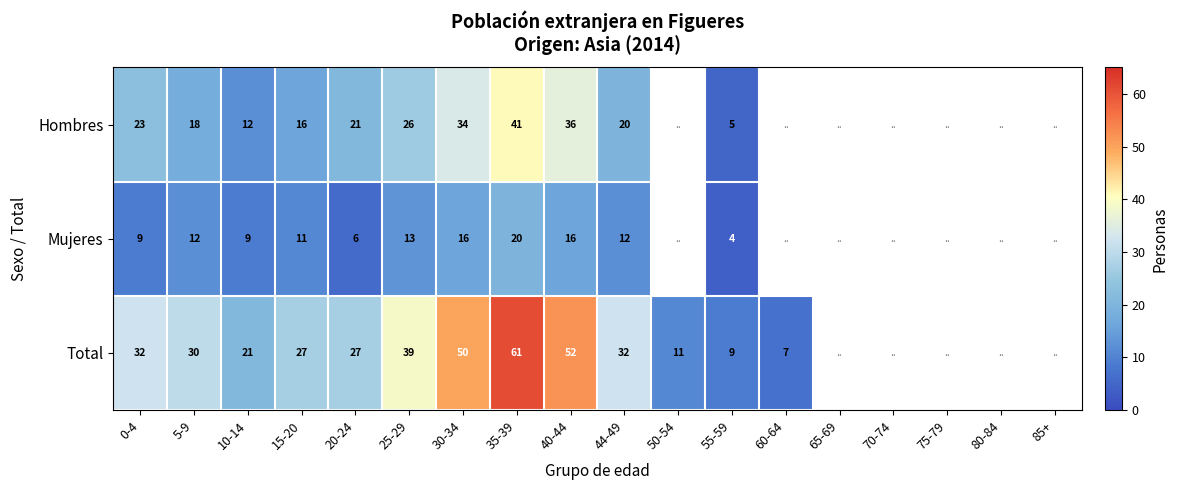

The Mujeres series shows 2.8 at 55-59. True or false?

False